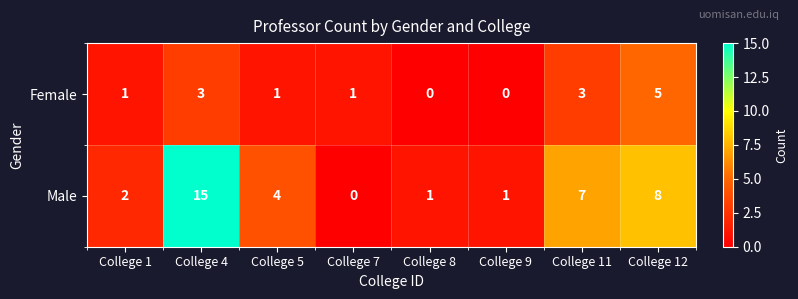

What is the difference between the maximum and second lowest values in the Male series?

14